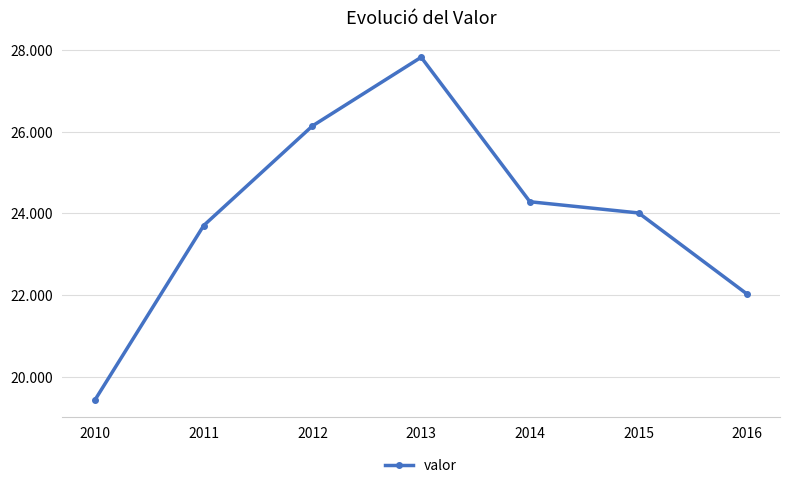

Does the chart have visible grid lines?

Yes